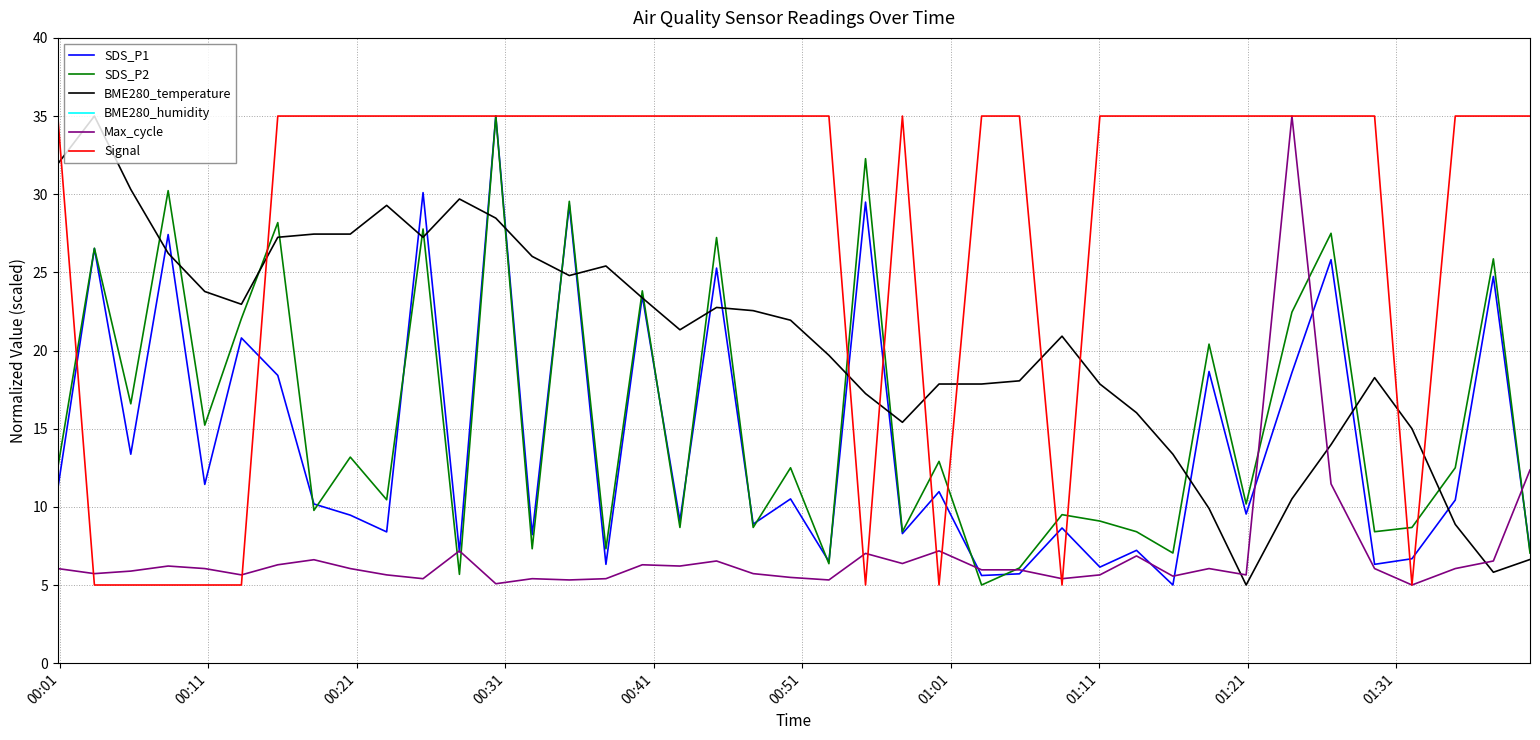

Which series has the largest total across all categories?

BME280_humidity